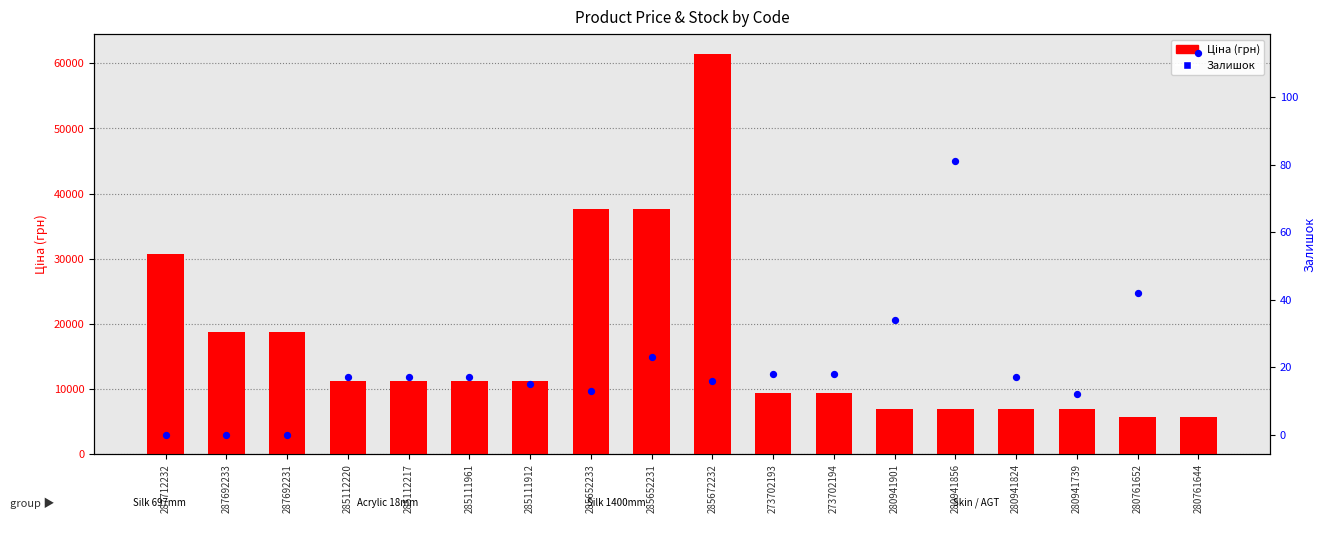

What is the total value across all series at 280941824?

6942.7